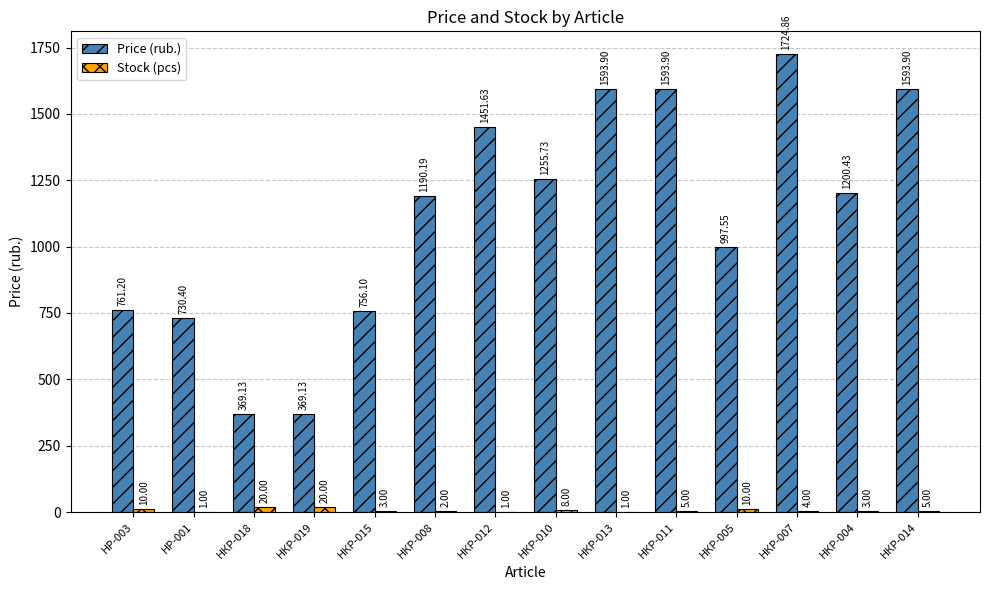

What is the total value across all series at НКР-012?

1452.6